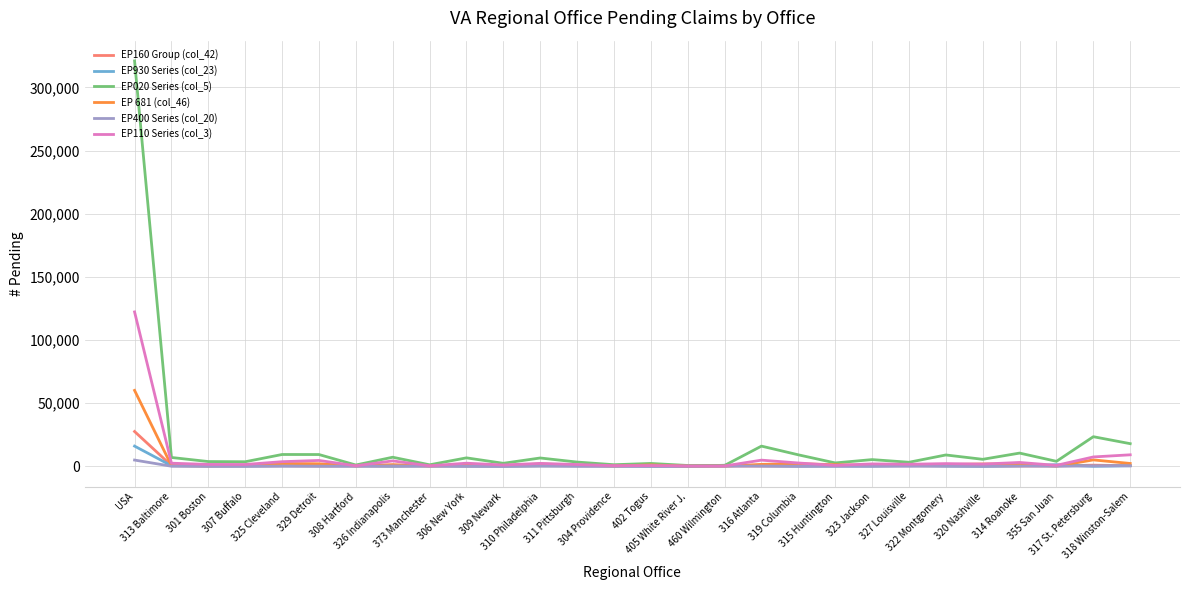

Which series has the largest range (max minus min)?

EP020 Series (col_5)